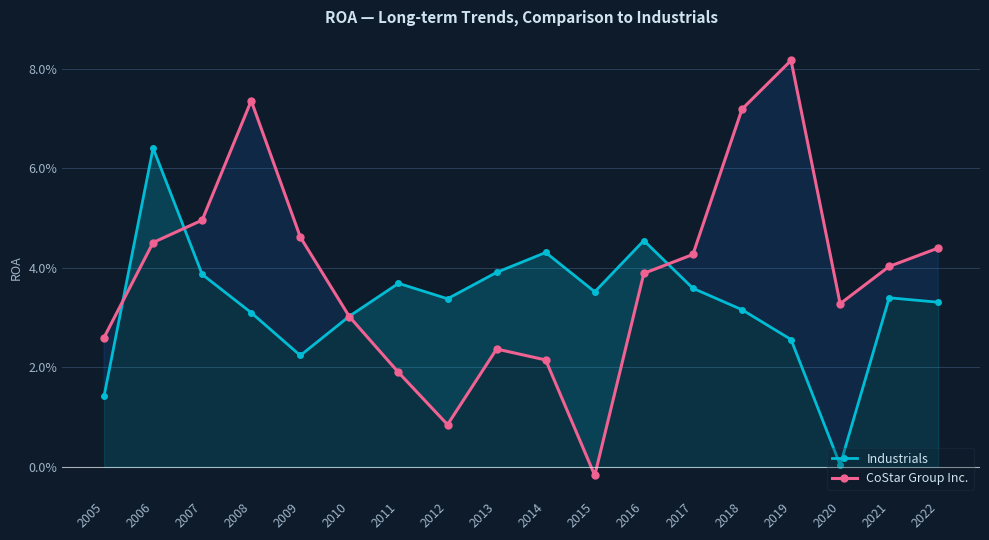

Does the chart have visible grid lines?

Yes